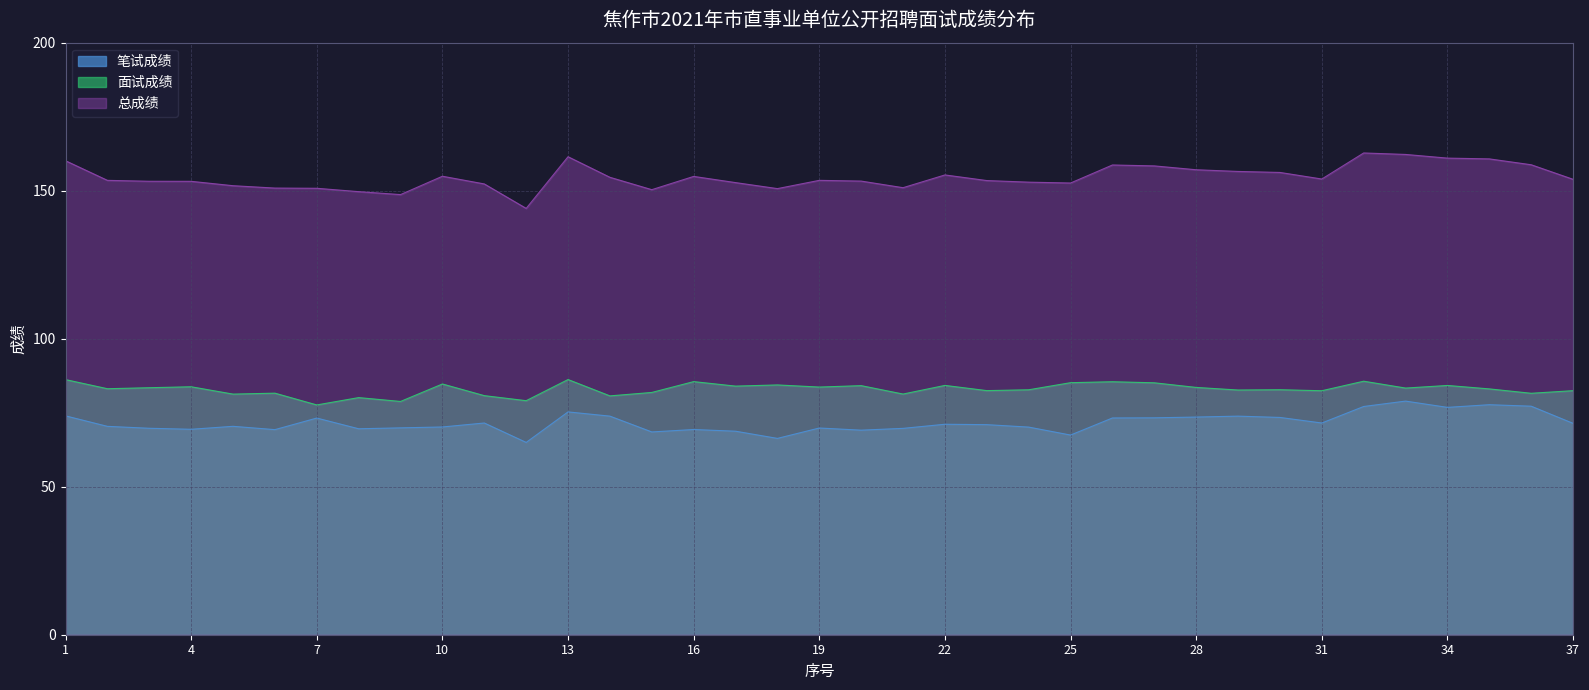

How many data points in 笔试成绩 are above 70?

23